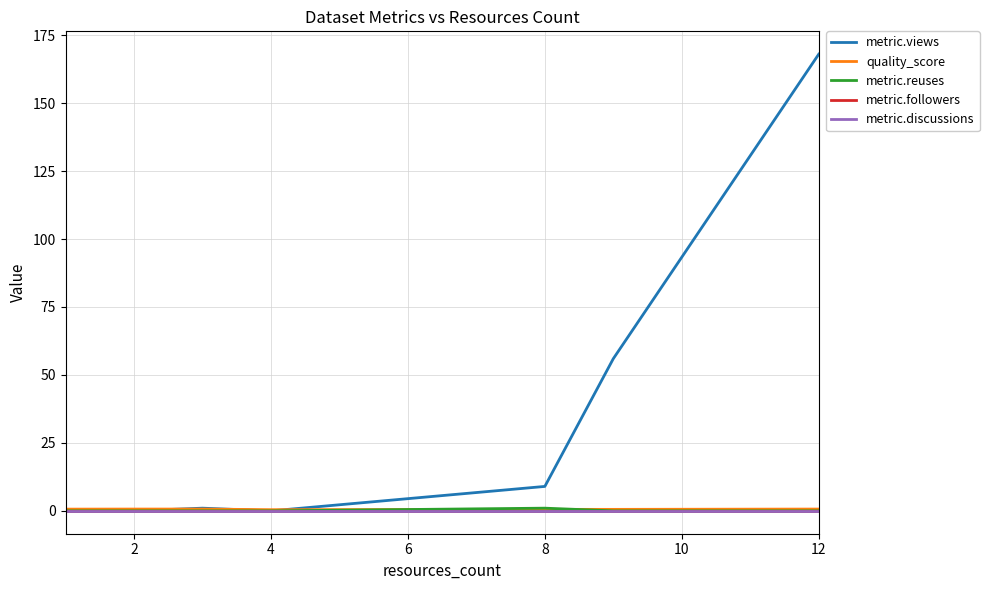

Does the chart display data point markers on the line(s)?

No